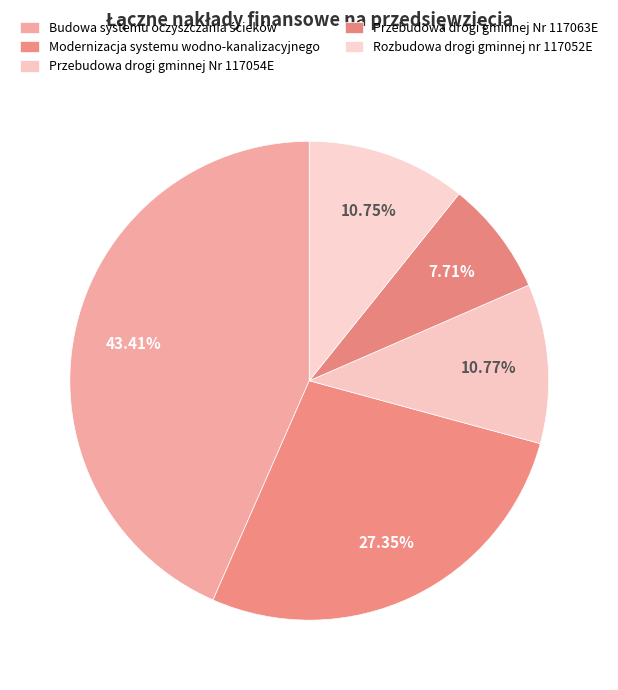

To the nearest percent, what percentage of the pie is Rozbudowa drogi gminnej nr 117052E?

11%